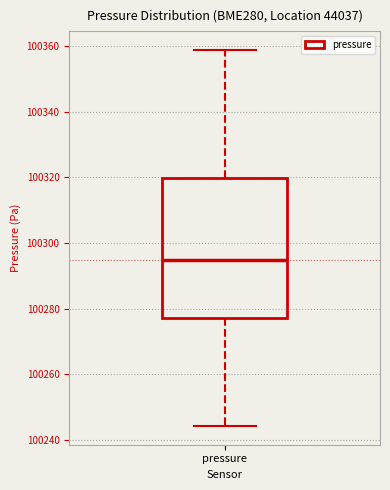

Transcribe this box plot: give where the median line is, the range the box spans, and where the two whiskers end, as read against the y-axis. The values are not printed on the chart, so give them approximately, as read against the axis.

median 100294, box 100278 to 100320, whiskers 100244 to 100358